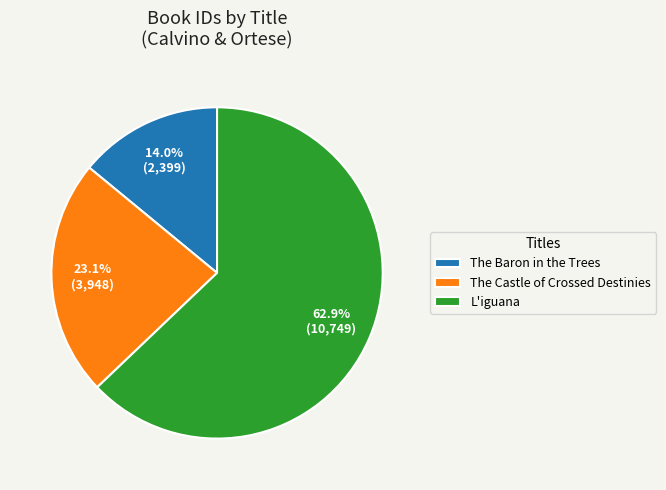

How many segments does this pie chart have?

3